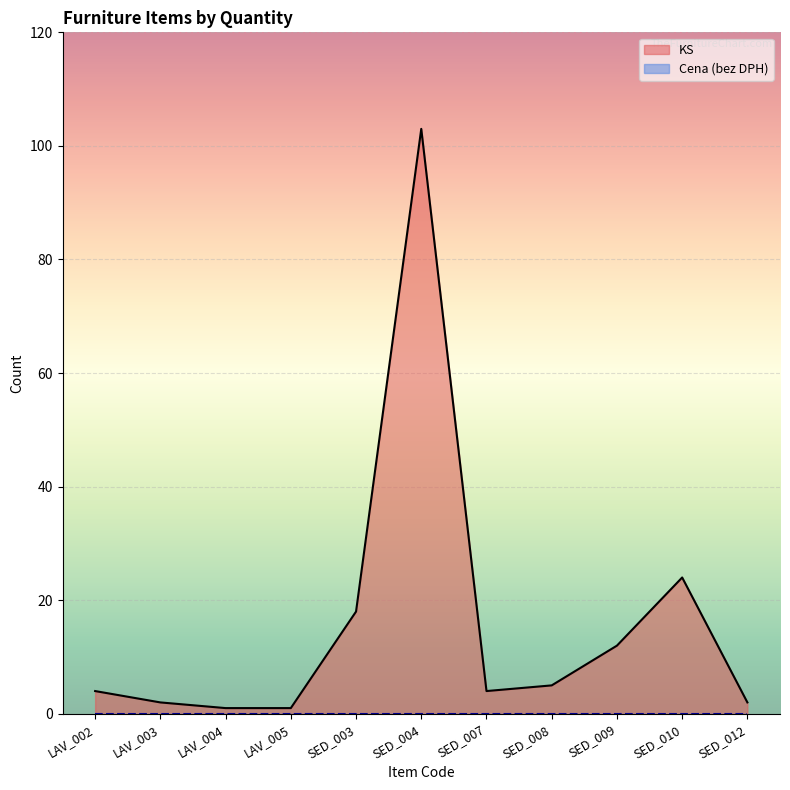

What is the change in value from SED_003 to SED_009?

-6